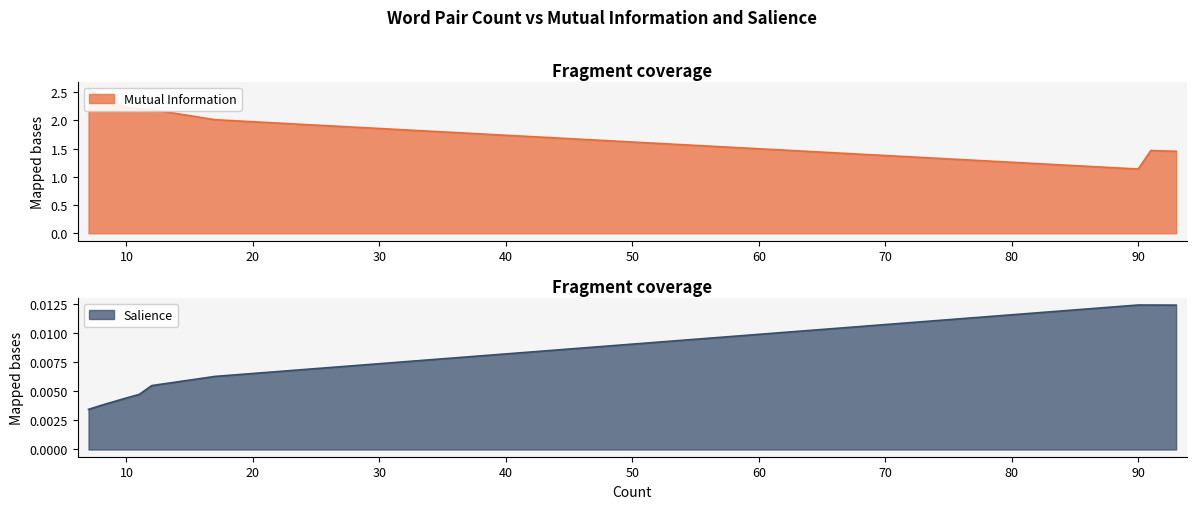

Is the value of Mutual Information at 91 greater than the value of Salience at 11?

Yes